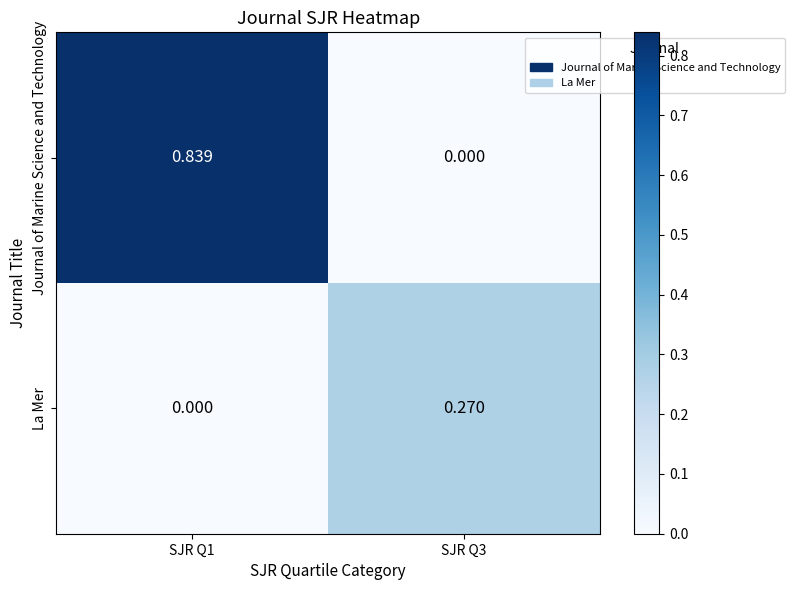

Rank the series by their maximum value, from lowest to highest.

La Mer, Journal of Marine Science and Technology